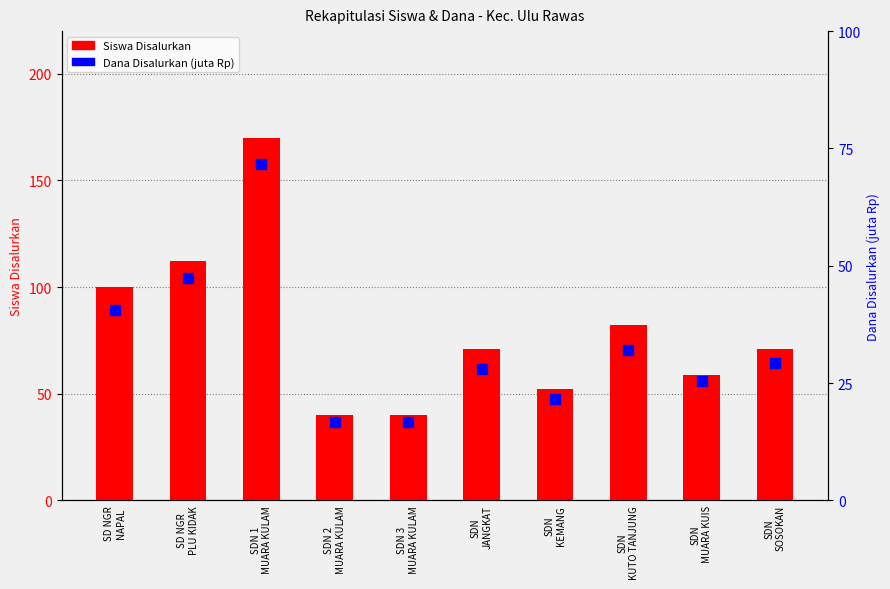

What is the total value across all series at SDN
KUTO TANJUNG?

114.0